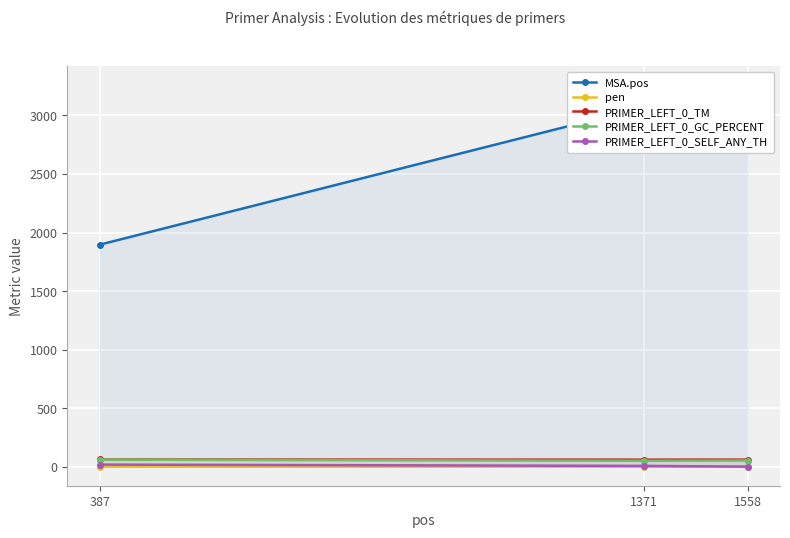

What is the value of the PRIMER_LEFT_0_SELF_ANY_TH point at the 2nd from the left?

6.4